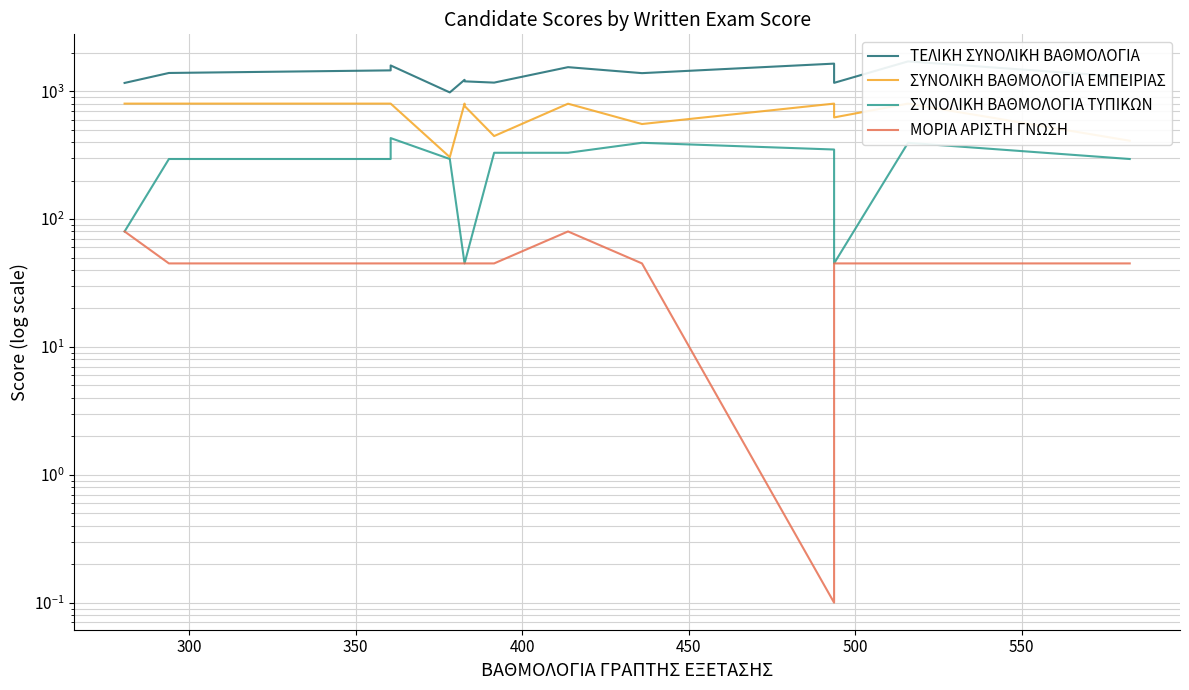

Reading left to right, transcribe all the data shown in this chart.

ΤΕΛΙΚΗ ΣΥΝΟΛΙΚΗ ΒΑΘΜΟΛΟΓΙΑ: 1160.7	1389.0	1455.5	1590.5	978.4	1227.7	1194.5	1167.5	1542.3	1384.8	1643.7	1162.6	1710.9	1287.3
ΣΥΝΟΛΙΚΗ ΒΑΘΜΟΛΟΓΙΑ ΕΜΠΕΙΡΙΑΣ: 800.0	800.0	800.0	800.0	305.1	800.0	766.8	445.9	798.5	553.8	800.0	623.9	800.0	409.8
ΣΥΝΟΛΙΚΗ ΒΑΘΜΟΛΟΓΙΑ ΤΥΠΙΚΩΝ: 80.0	295.0	295.0	430.0	295.0	45.0	45.0	330.0	330.0	395.0	350.0	45.0	395.0	295.0
ΜΟΡΙΑ ΑΡΙΣΤΗ ΓΝΩΣΗ: 80.0	45.0	45.0	45.0	45.0	45.0	45.0	45.0	80.0	45.0	0.1	45.0	45.0	45.0